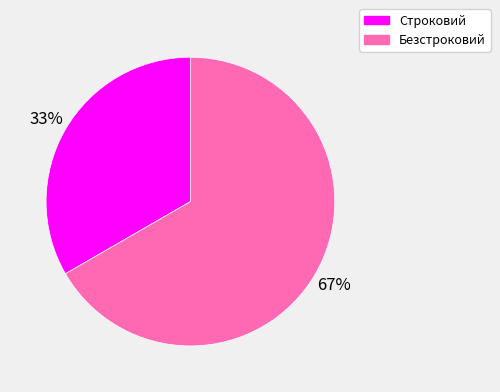

Combined, do Строковий and Безстроковий account for over 50%?

Yes